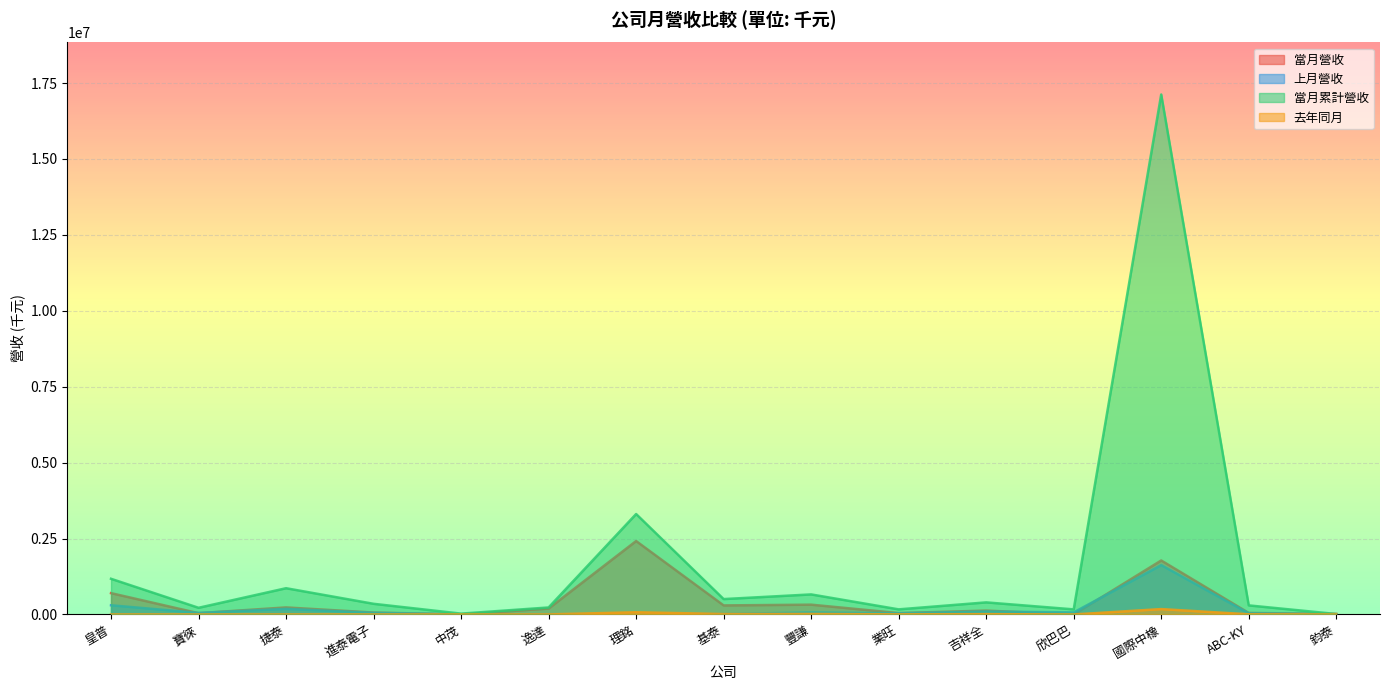

How many interior local peaks does the 去年同月 series have?

5